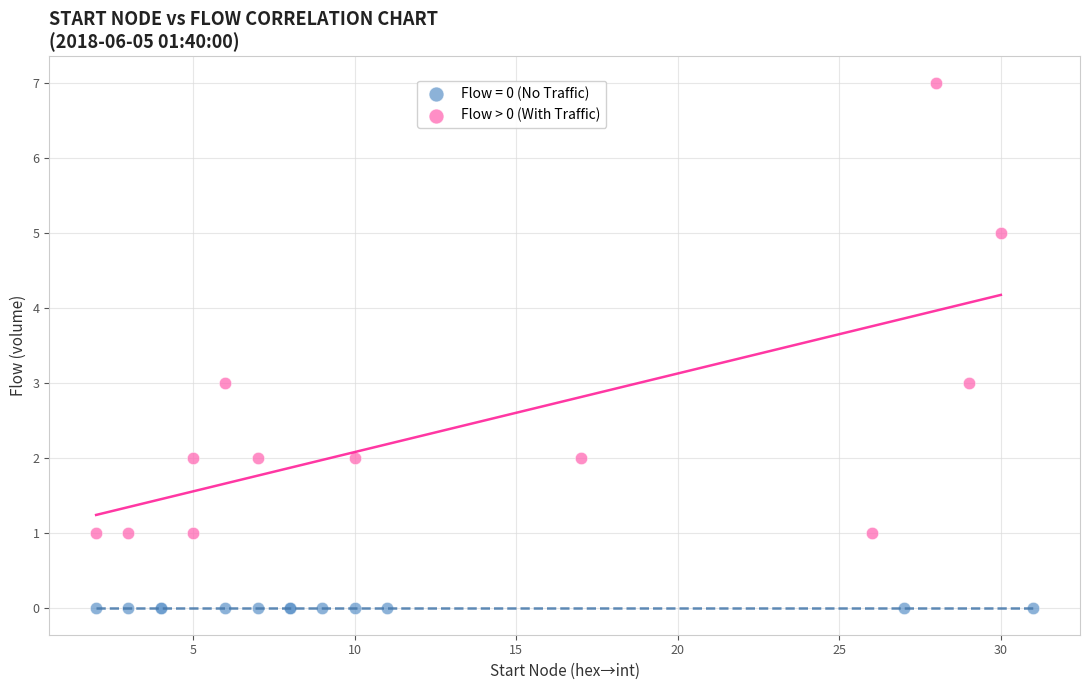

Which series contains the highest Y value?

Flow > 0 (With Traffic)